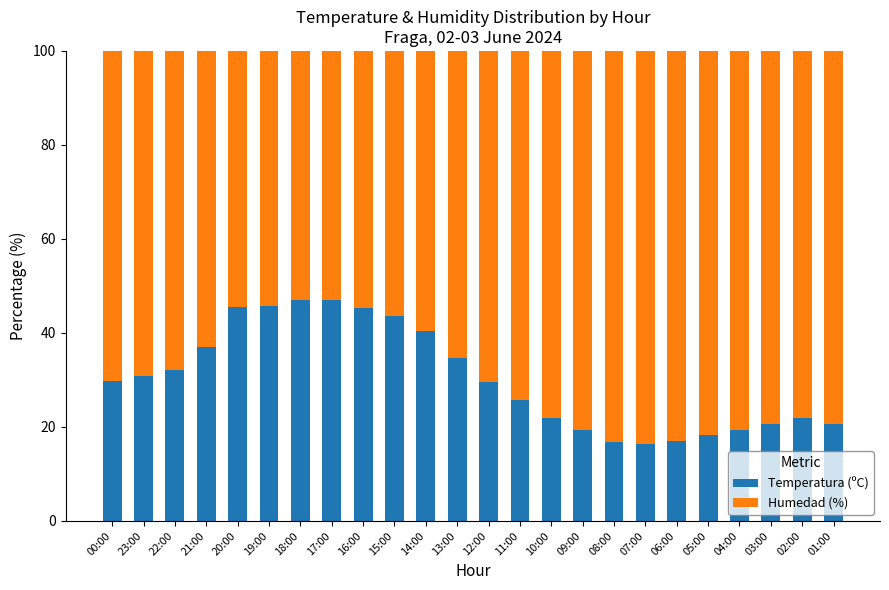

Is it true that Temperatura (ºC) equals 42.7 at 00:00?

False